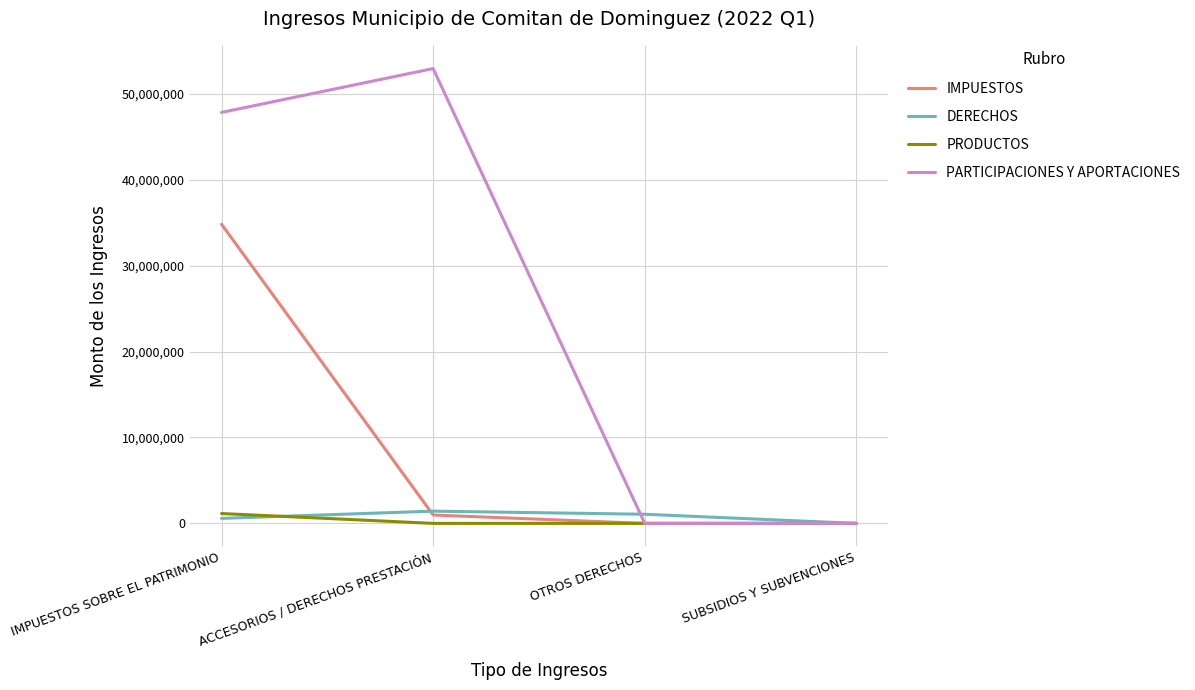

Which series has the largest total across all categories?

PARTICIPACIONES Y APORTACIONES